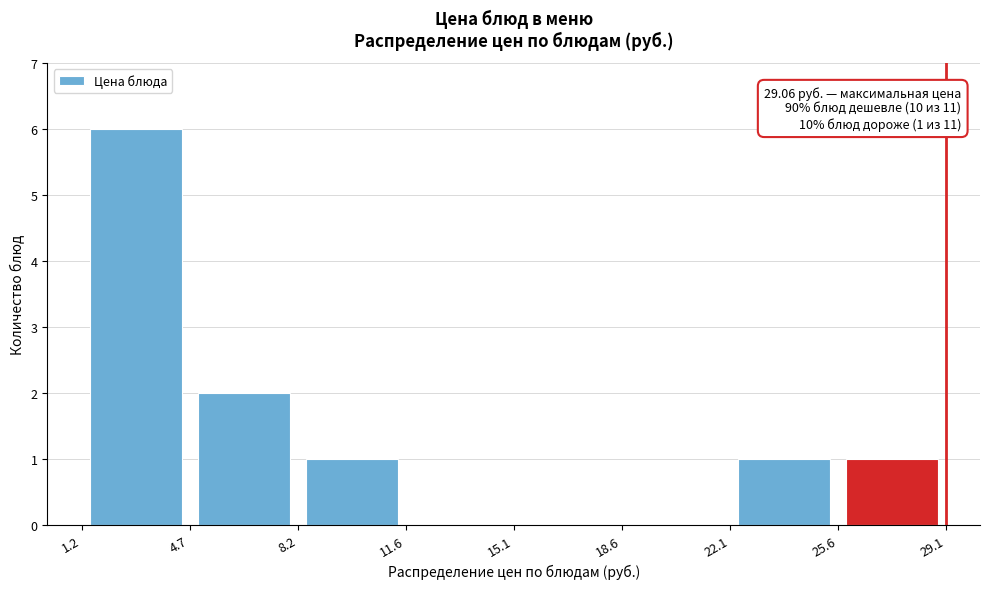

Which range on the x-axis has the tallest bar?

1.2 to 4.7